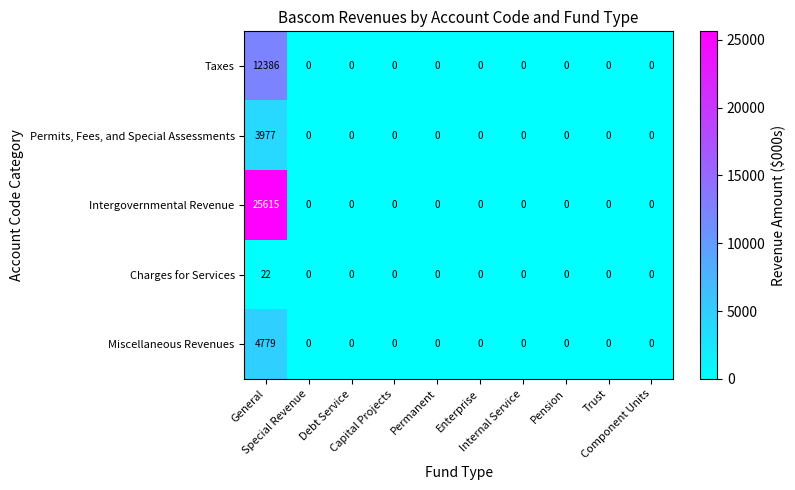

What is the maximum value for Intergovernmental Revenue?

25615